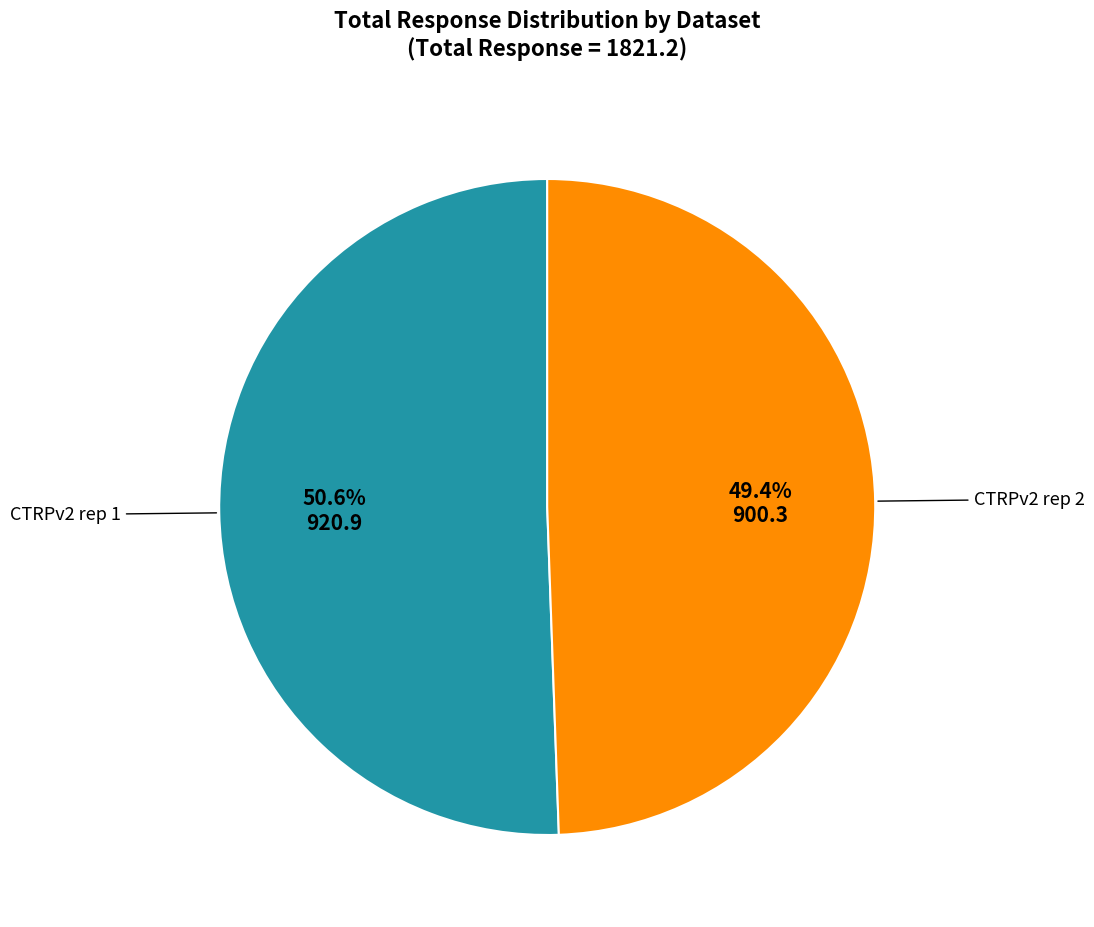

Is there any slice that represents more than half of the pie?

Yes